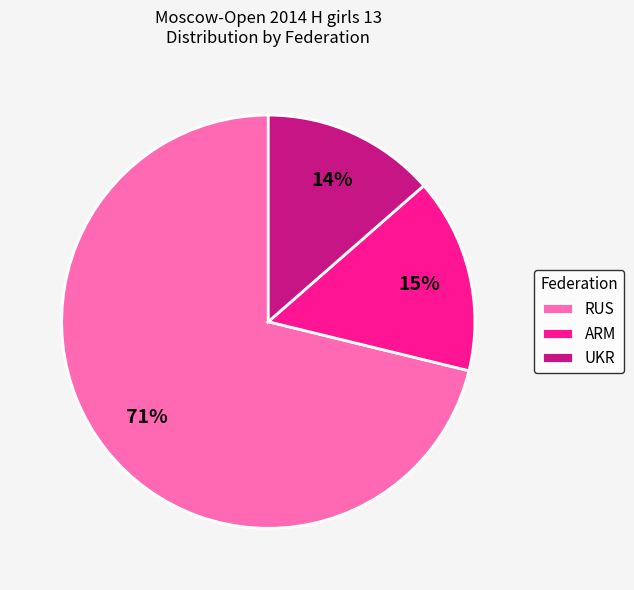

To the nearest percent, what portion does RUS represent?

71%